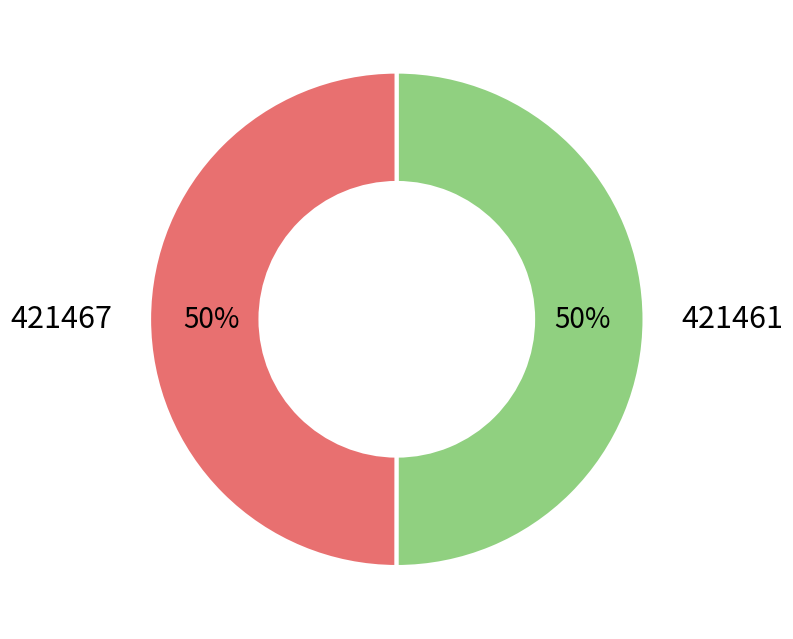

Combined, do 421467 and 421461 account for over 50%?

Yes